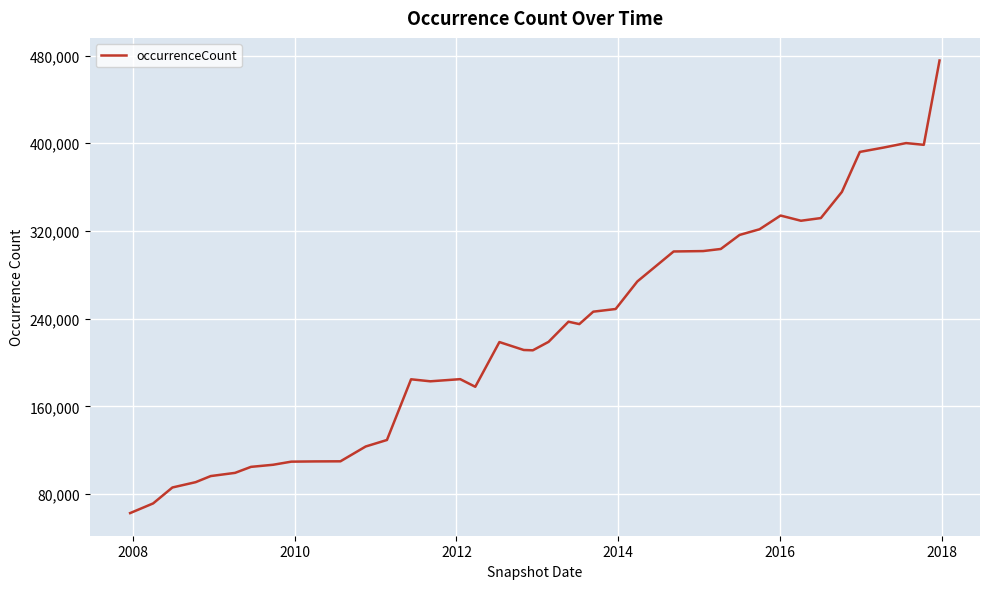

What is the difference between the maximum and minimum values?

412769